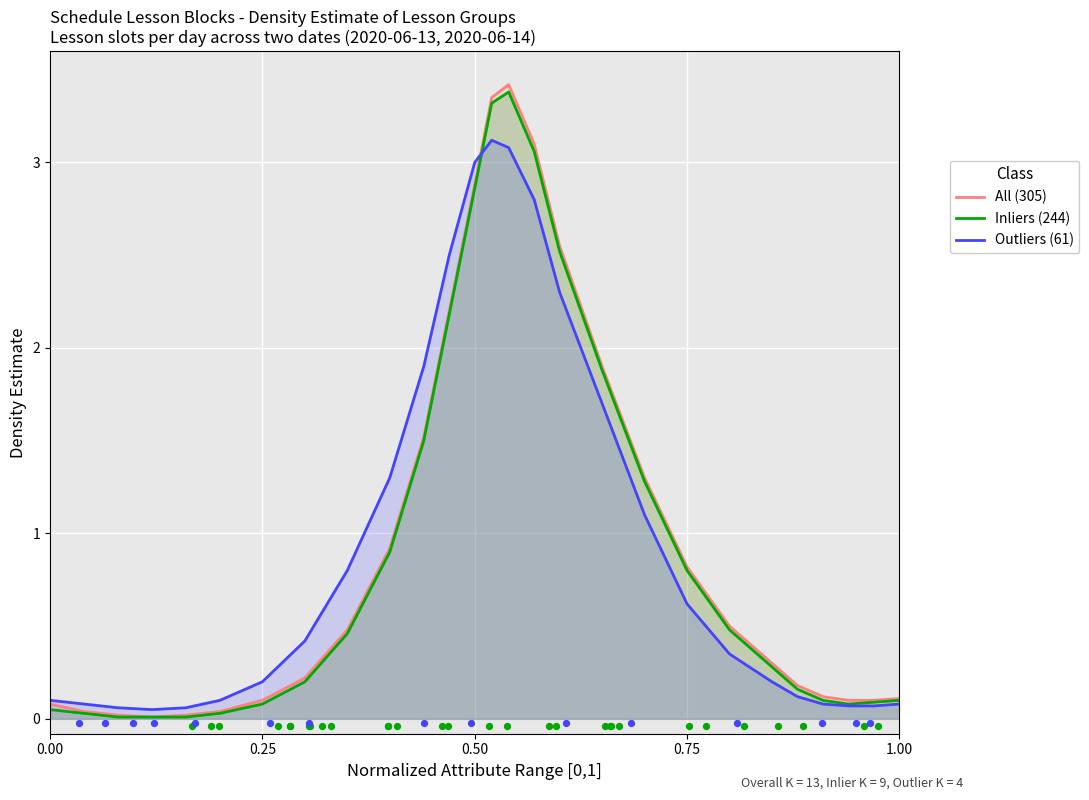

What is the total value across all series at 0.00?

0.2